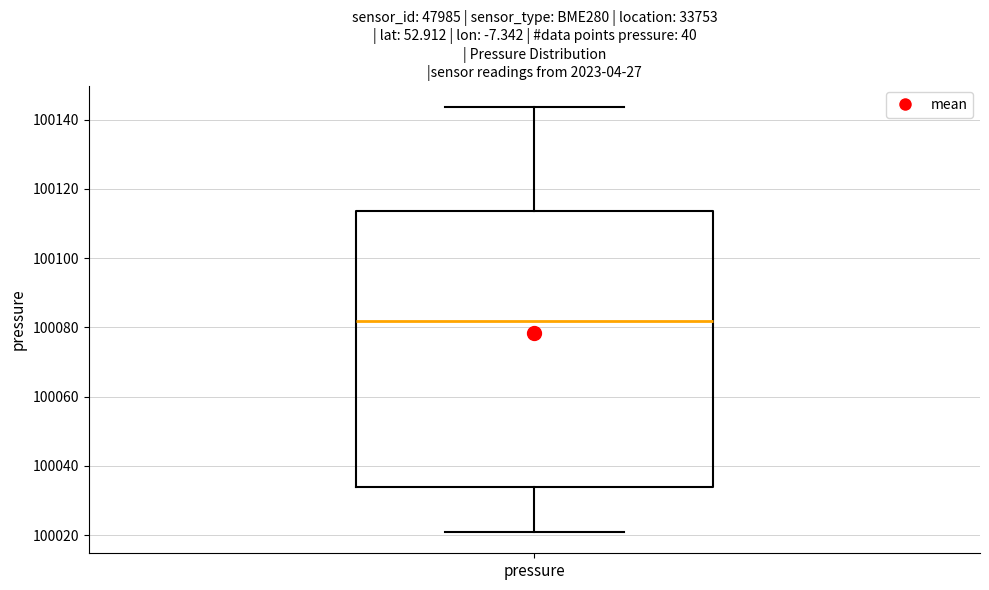

Where is the lower edge of the box for pressure on the y-axis? The values are not printed on the chart, so give them approximately, as read against the axis.

100034